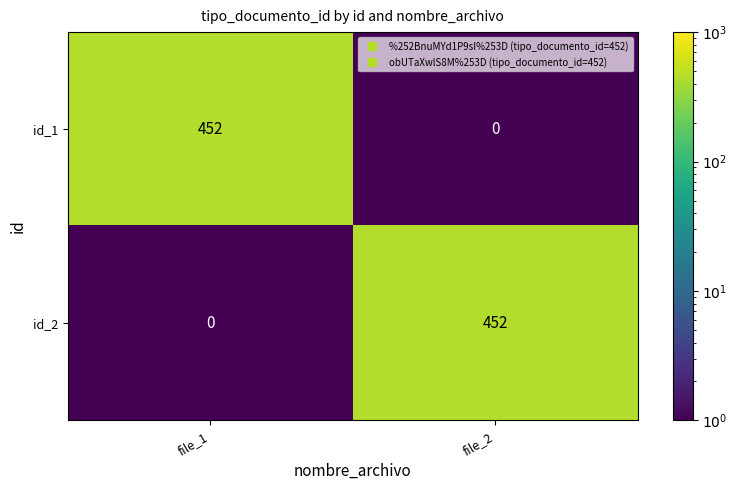

What is the approximate value of id_2 at file_2, to the nearest 50?

450